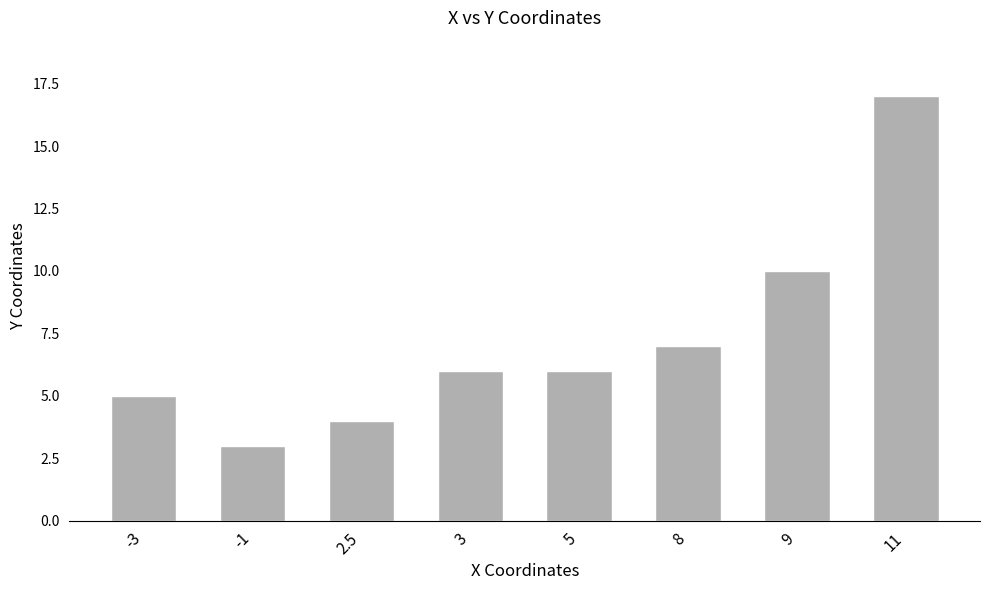

What is the difference between the second highest and second lowest values?

6